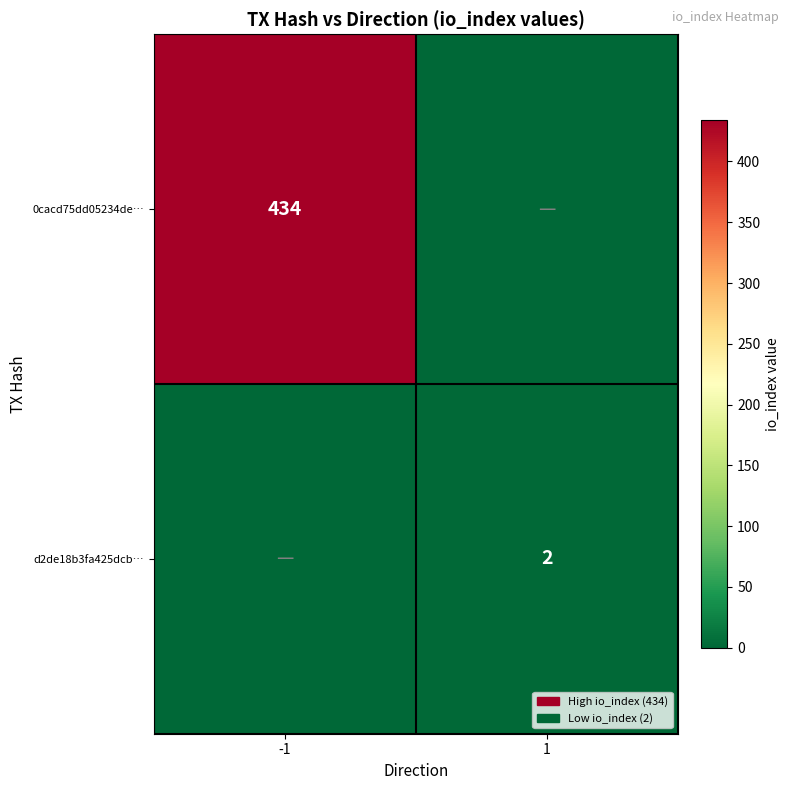

True or false: d2de18b3fa425dcb… has a value of 1 at 1.

False